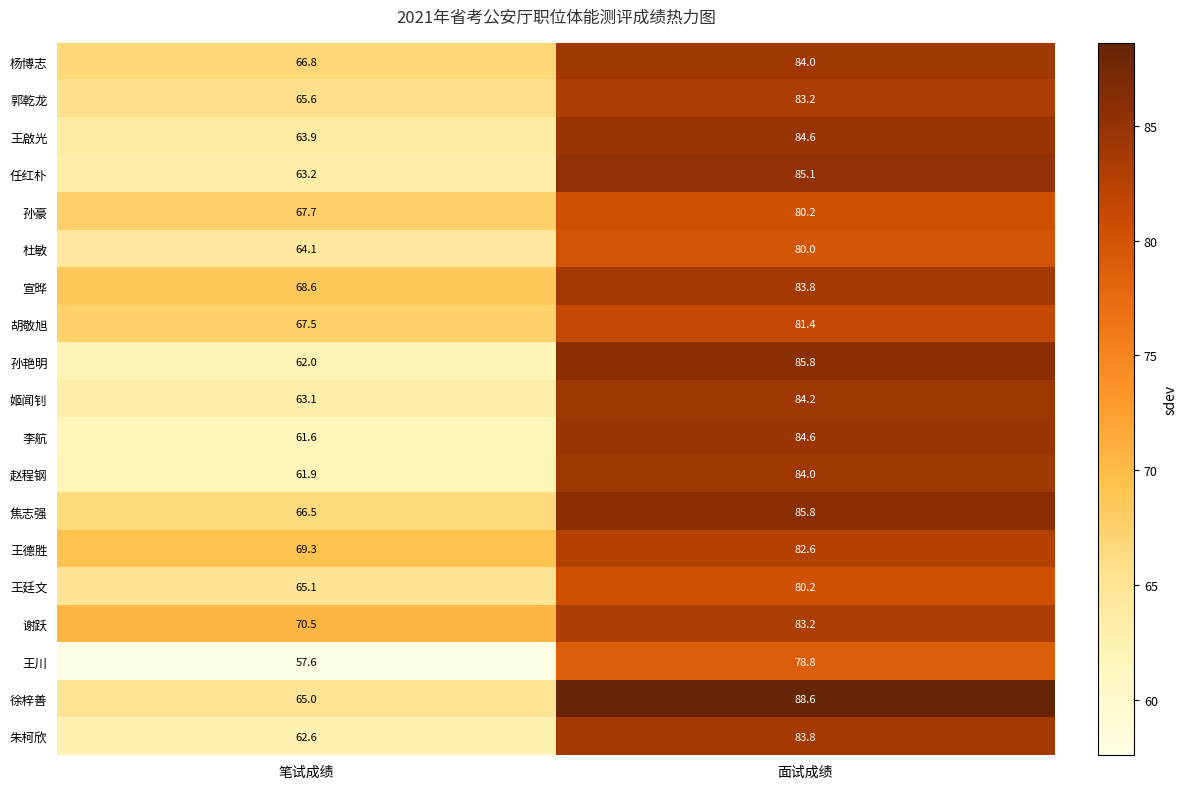

Where does the 姬闻钊 series first go above 84?

面试成绩